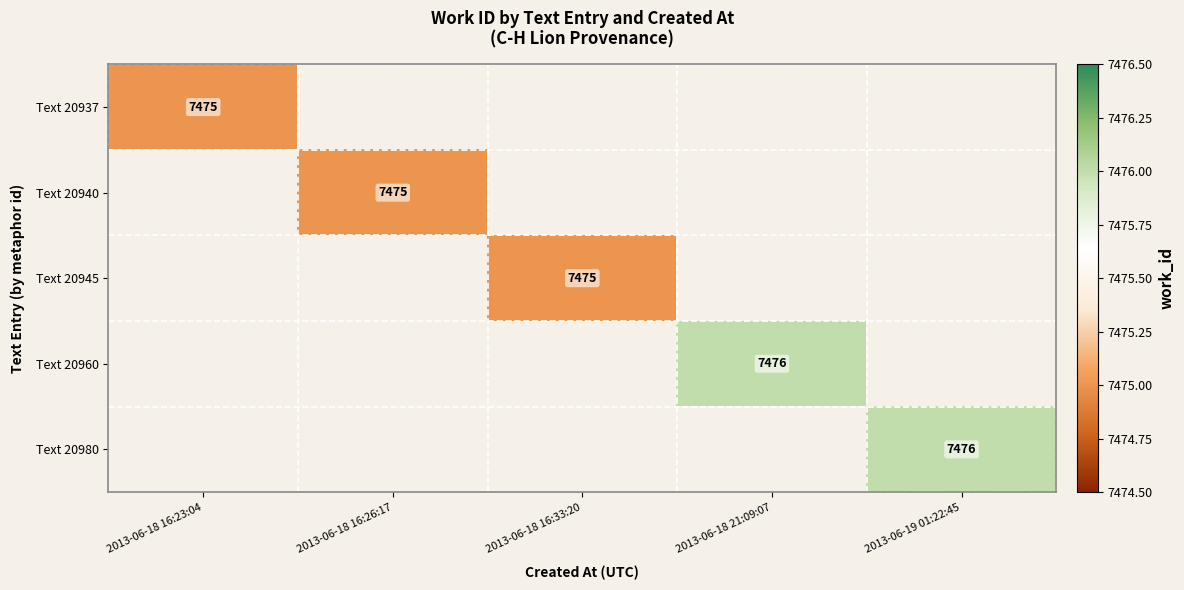

The Text 20960 series shows 7476 at 2013-06-18 21:09:07. True or false?

True